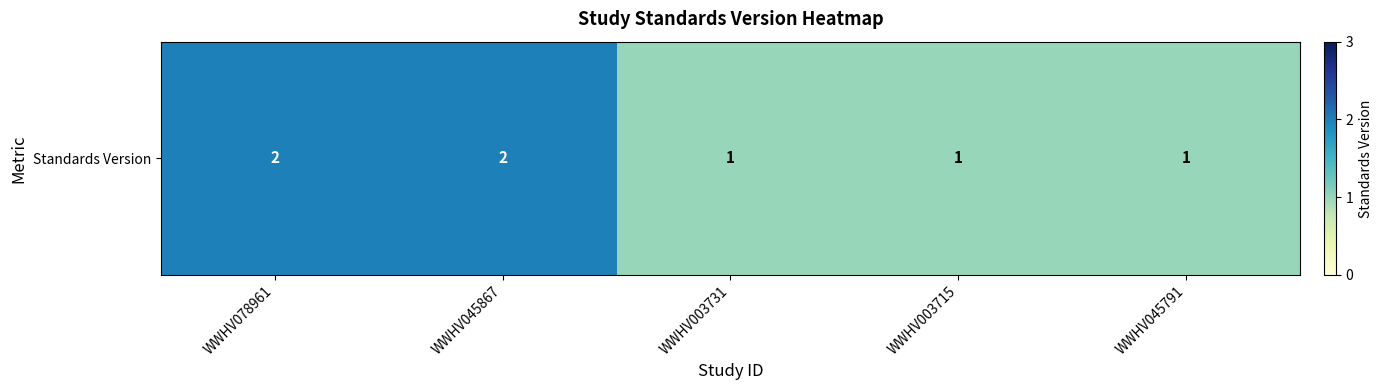

List the labels in order of value, smallest first.

WWHV003731, WWHV003715, WWHV045791, WWHV078961, WWHV045867